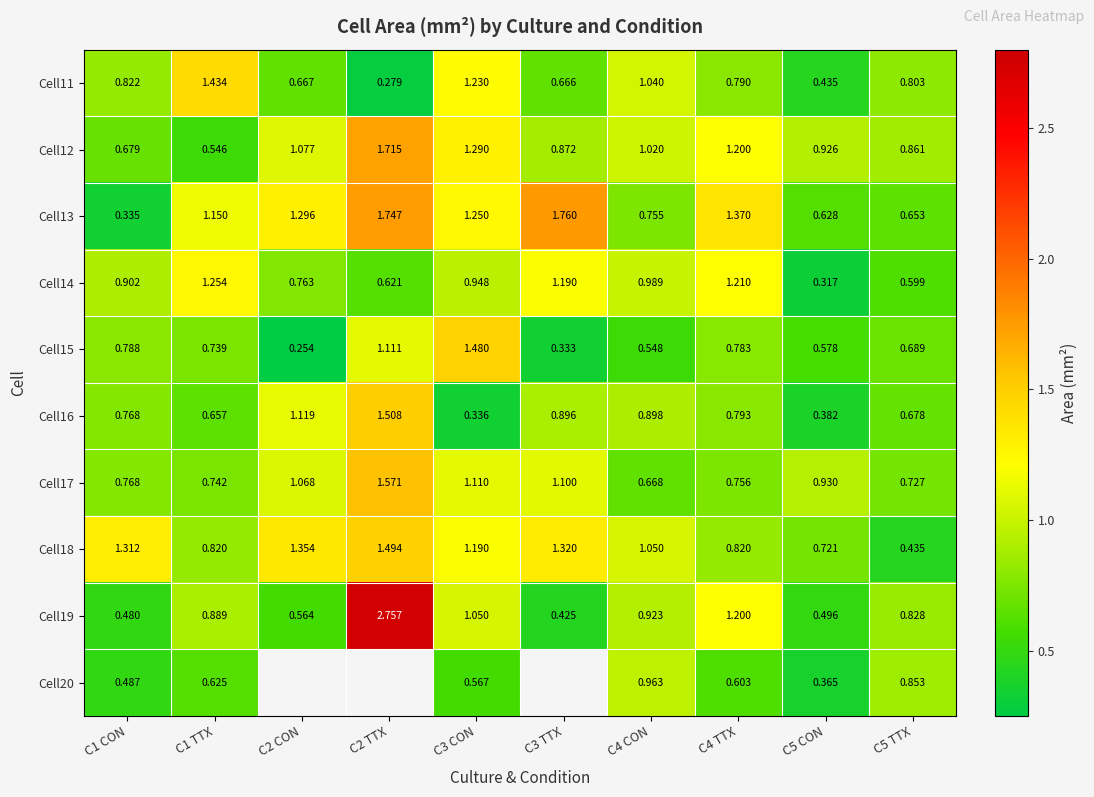

How many distinct data groups are displayed?

10